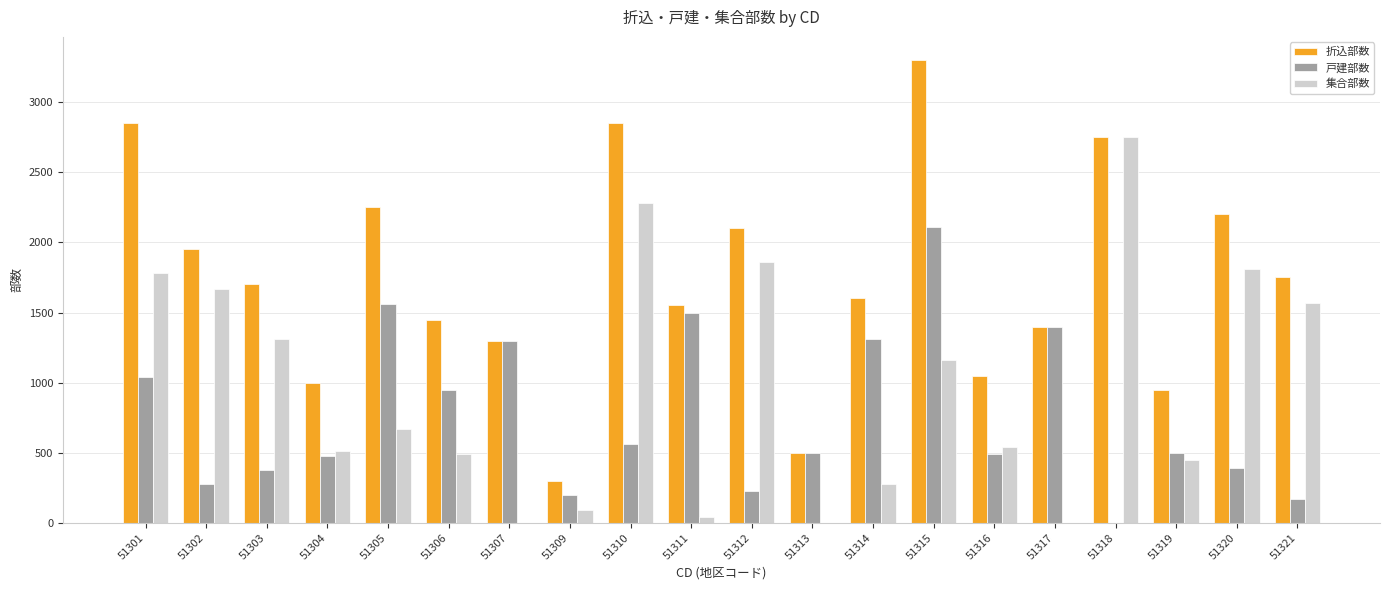

What is the average value of the 集合部数 series?

963